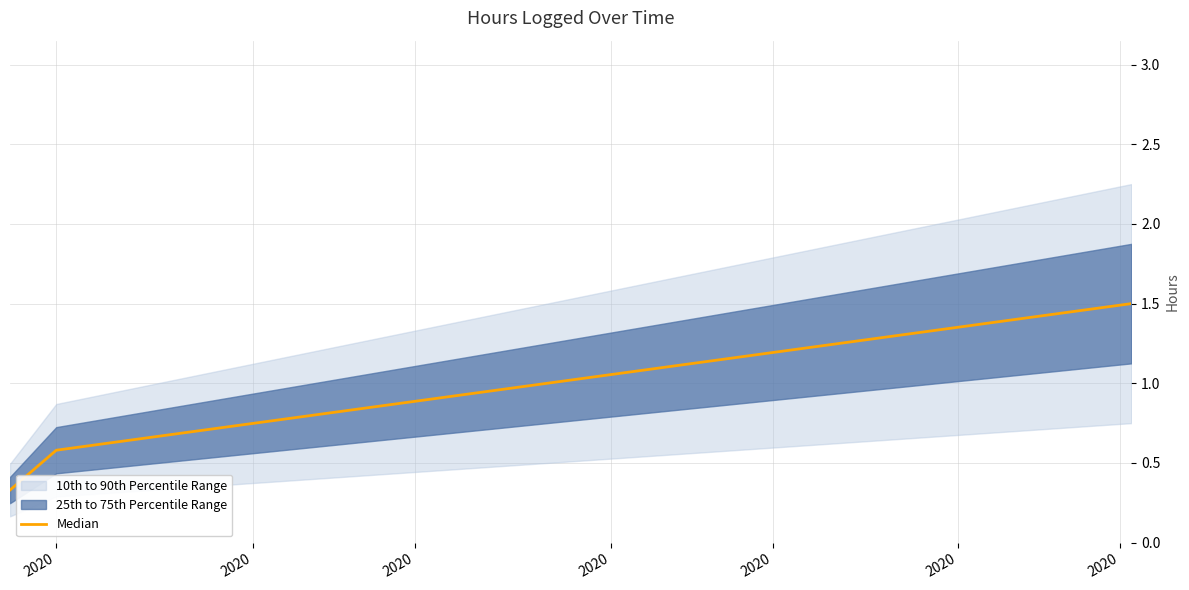

What is the value of the 1st point from the left?

0.3